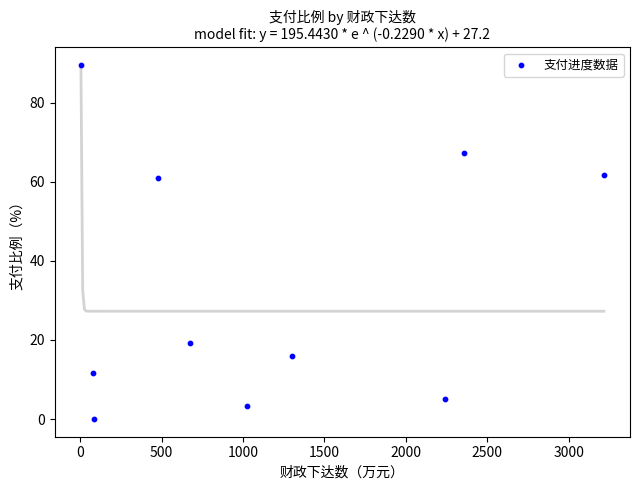

What is the range of X values (max minus min)?

3210.2